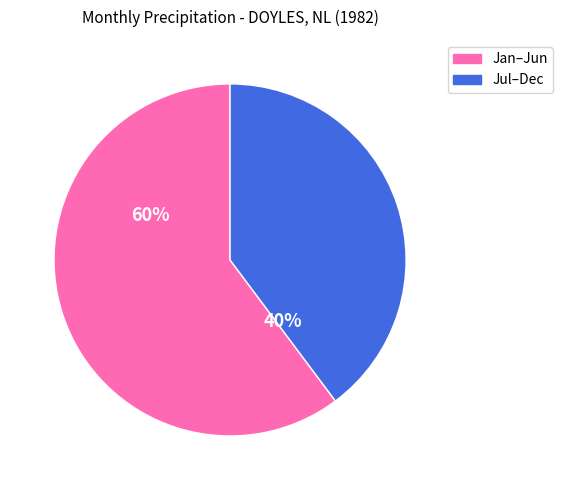

Count the number of slices in the pie.

2